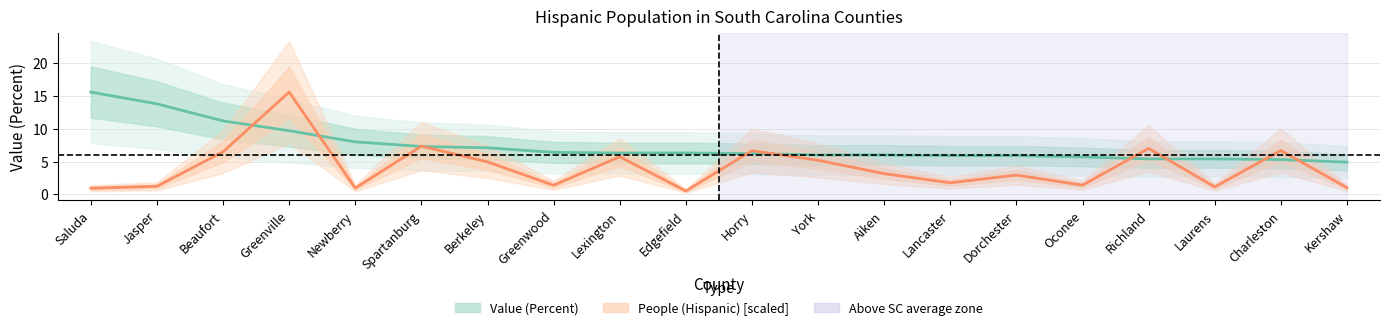

Which category has the highest value across all series?

Saluda